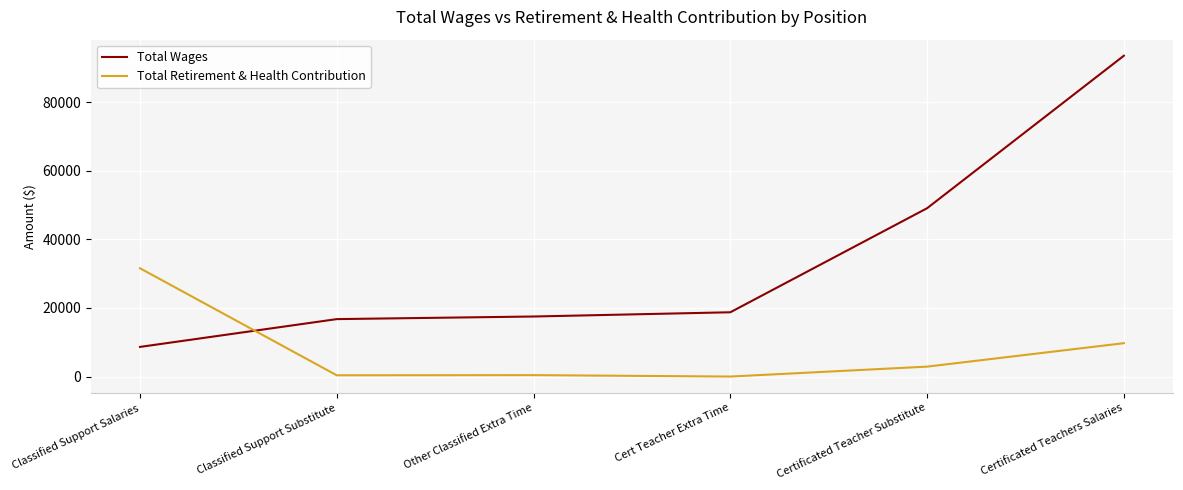

The value of Total Retirement & Health Contribution at Cert Teacher Extra Time is 0. True or false?

True